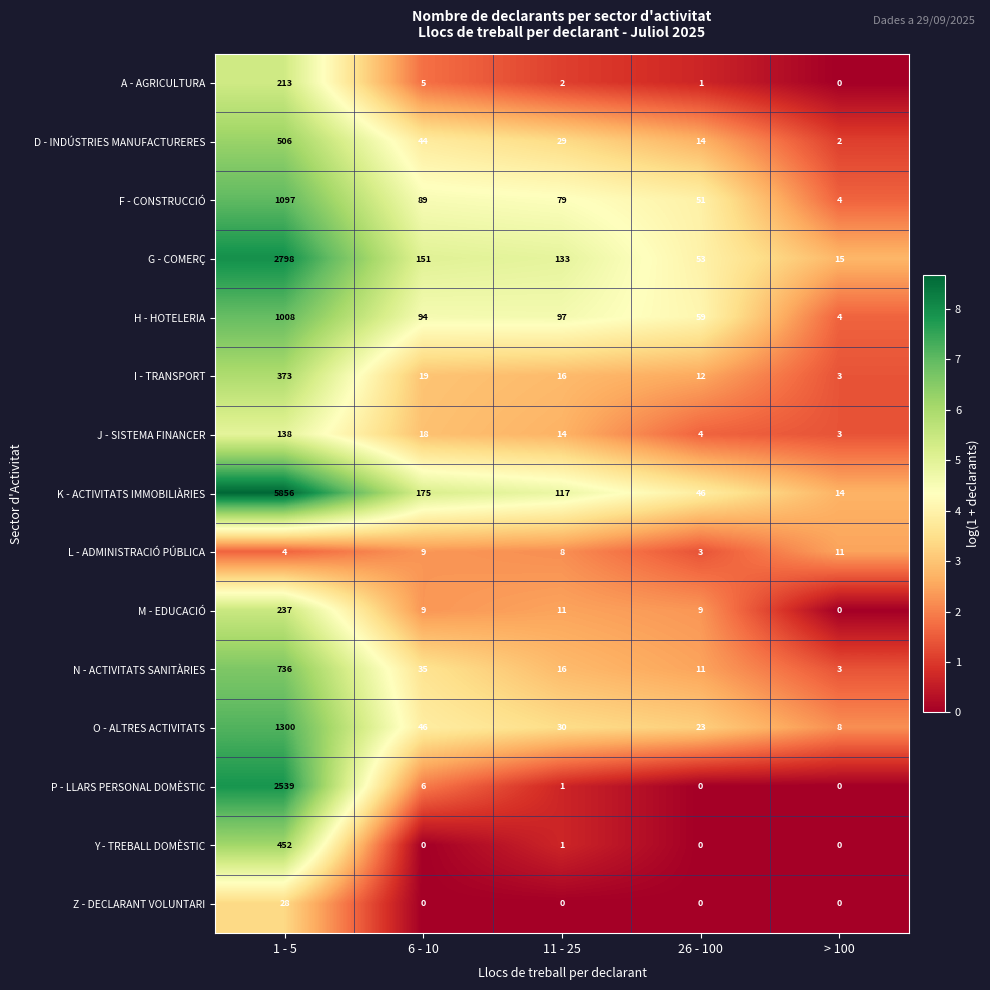

Is the value of Y - TREBALL DOMÈSTIC at 1 - 5 greater than the value of O - ALTRES ACTIVITATS at 11 - 25?

Yes